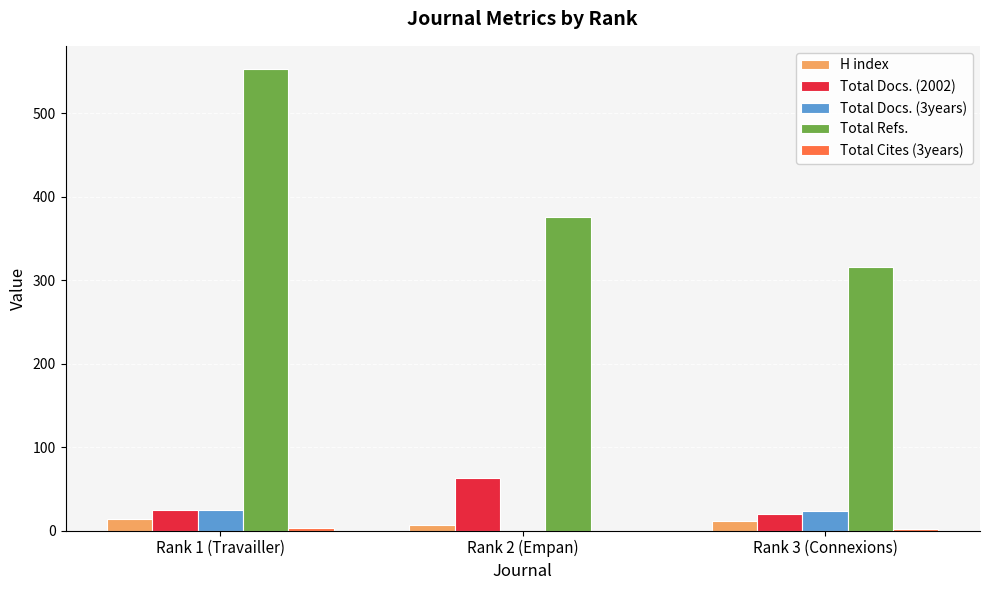

The value of Total Docs. (3years) at Rank 3 (Connexions) is 23. True or false?

True